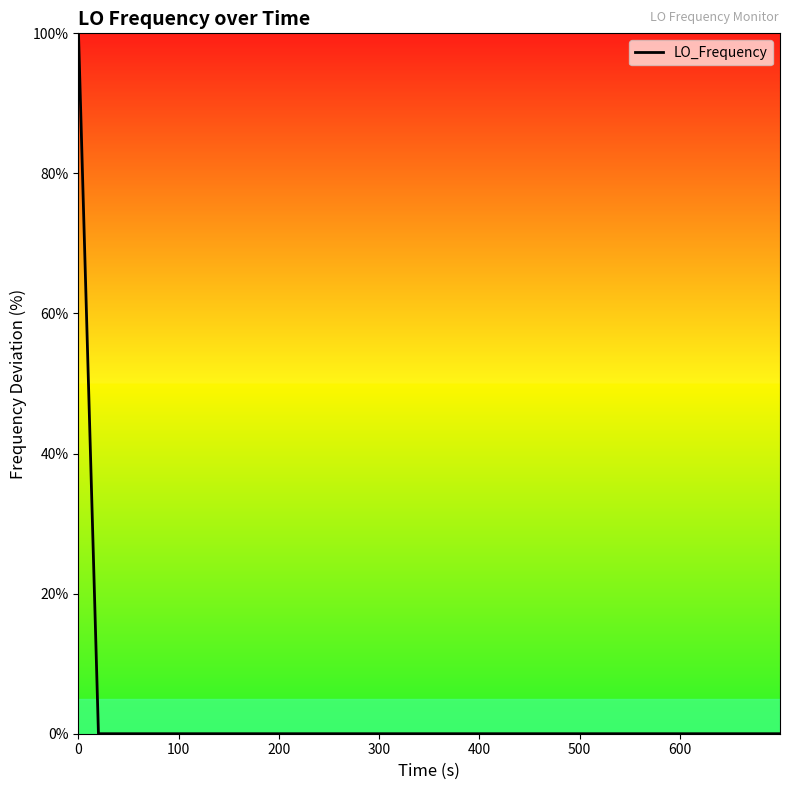

What is the difference between the maximum and minimum values?

100.0